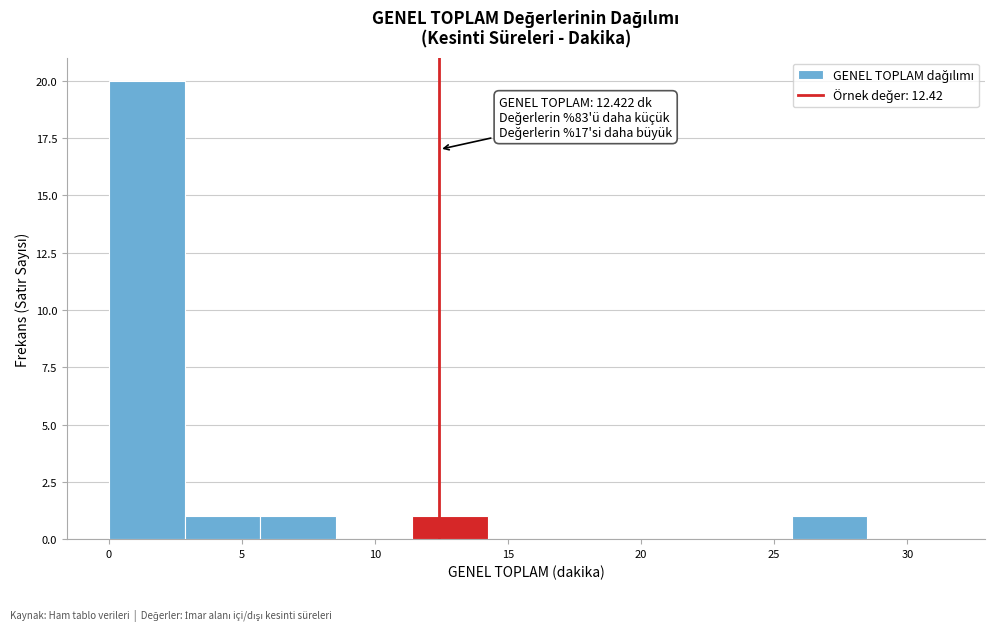

Over which range of the x-axis is the bar tallest?

0.0 to 3.0